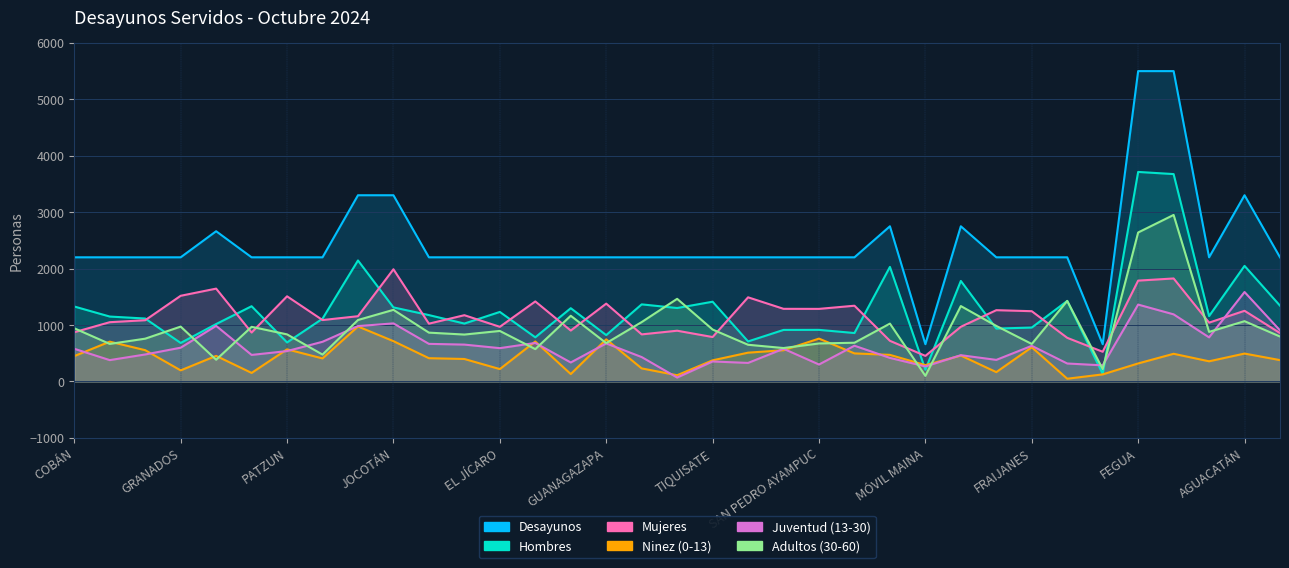

What is the difference between the maximum and minimum values in the Adultos (30-60) series?

2852